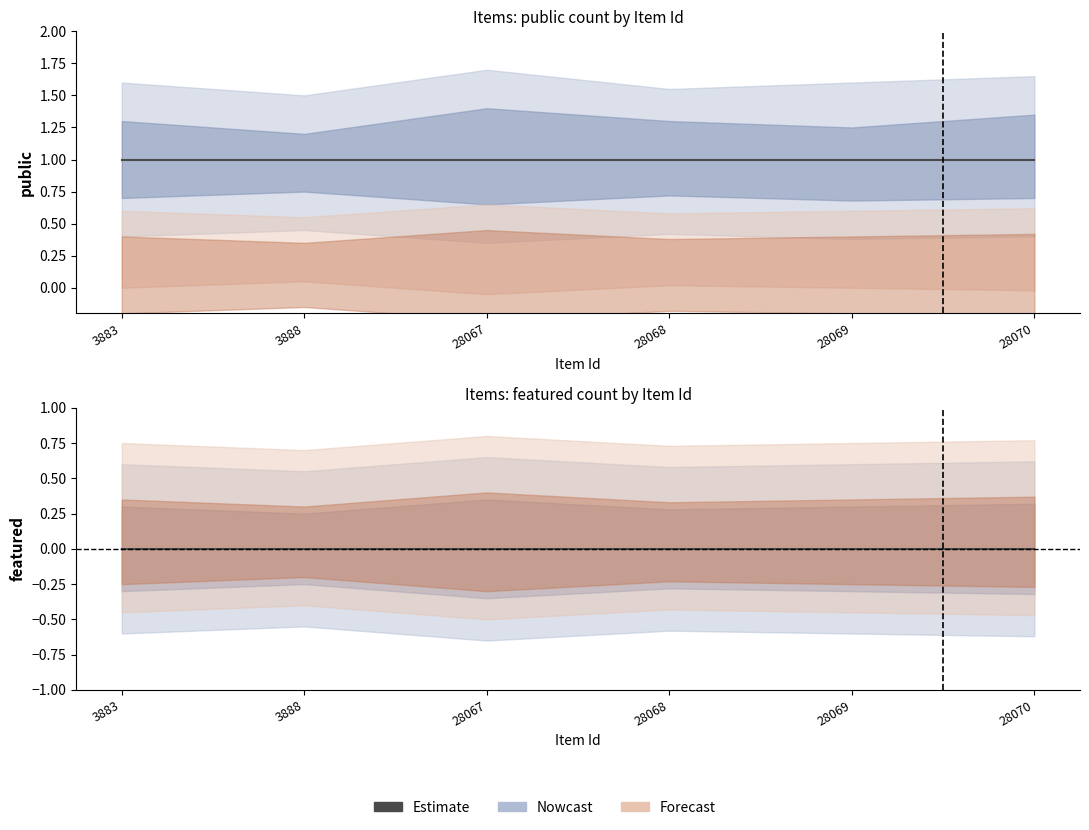

The featured series shows 0 at 3883. True or false?

True